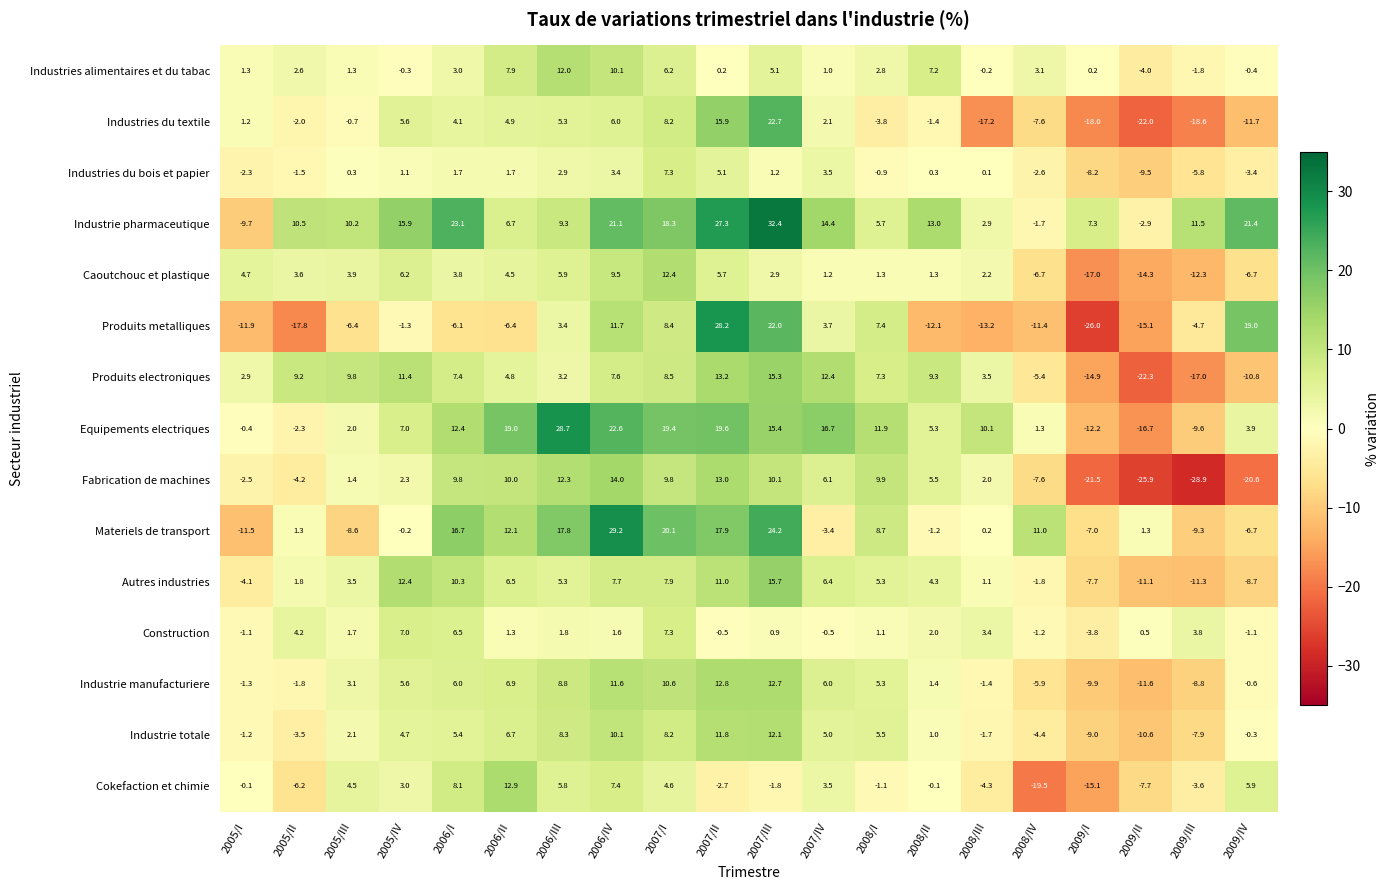

Is it true that Autres industries equals -7.7 at 2009/I?

True